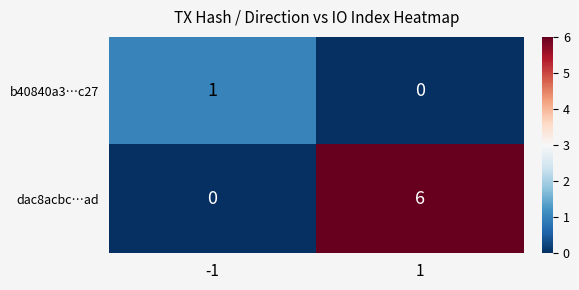

What is the maximum value shown in the chart?

6